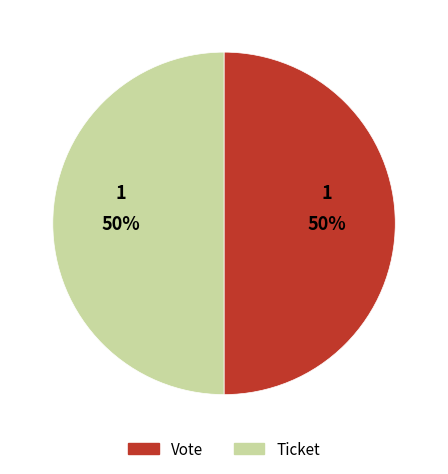

Which slice is the largest?

Vote